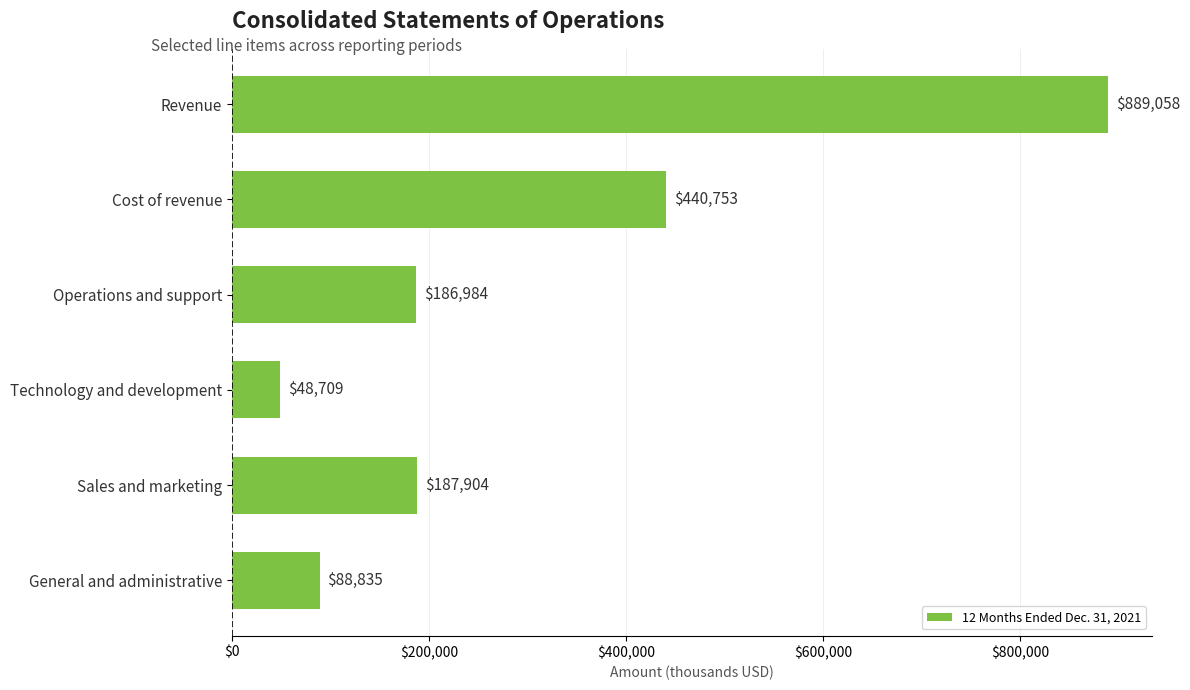

Rank the categories by value from lowest to highest.

Technology and development, General and administrative, Operations and support, Sales and marketing, Cost of revenue, Revenue